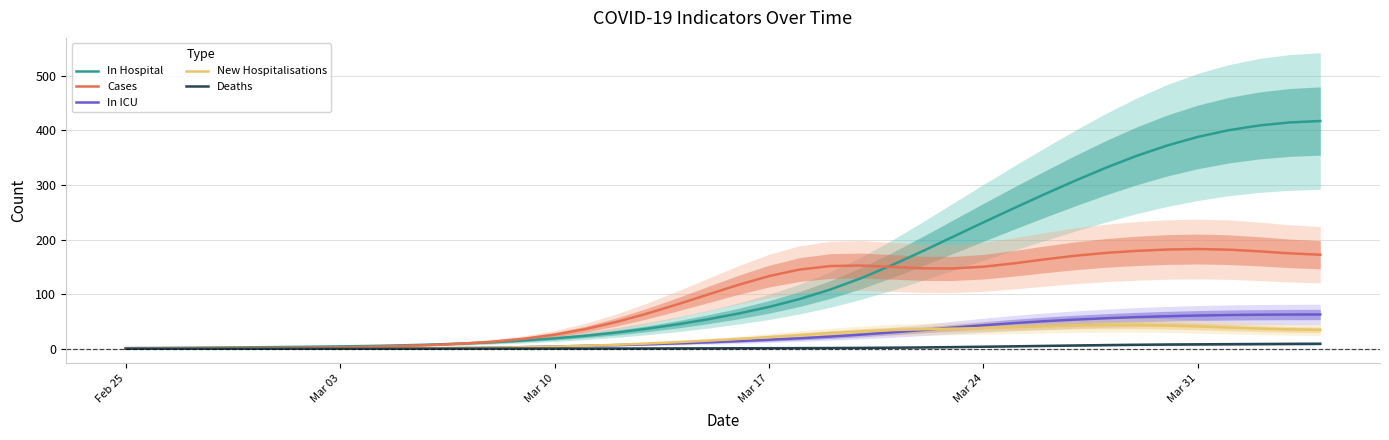

Which series has the widest spread of values?

In Hospital